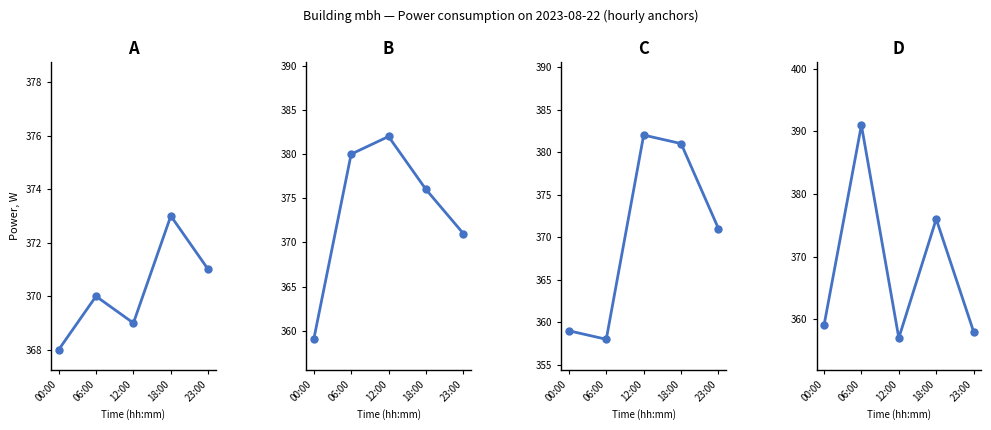

Approximately how many times larger is the value at 12:00 compared to 00:00?

1.0